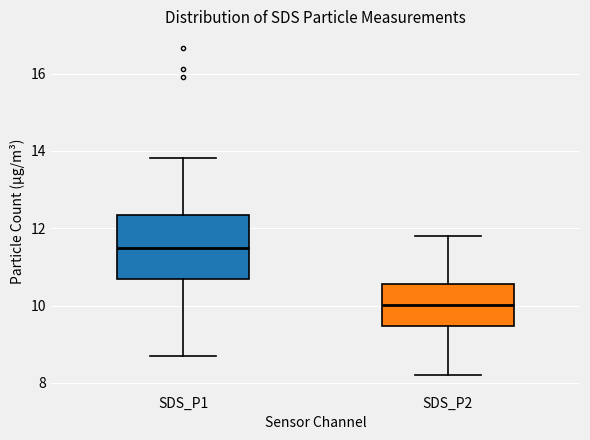

Reading left to right, read every box against the y-axis: the position of its median line, the range the box covers, and the ends of its whiskers. The values are not printed on the chart, so give them approximately, as read against the axis.

SDS_P1: median 11.4, box 10.6 to 12.4, whiskers 8.8 to 13.8
SDS_P2: median 10.0, box 9.4 to 10.6, whiskers 8.2 to 11.8